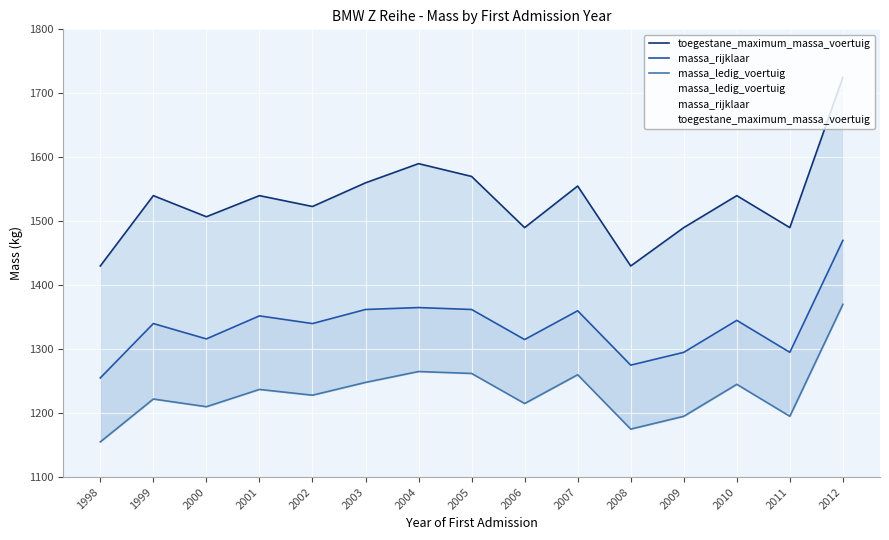

What is the total value across all series at 2012?

4565